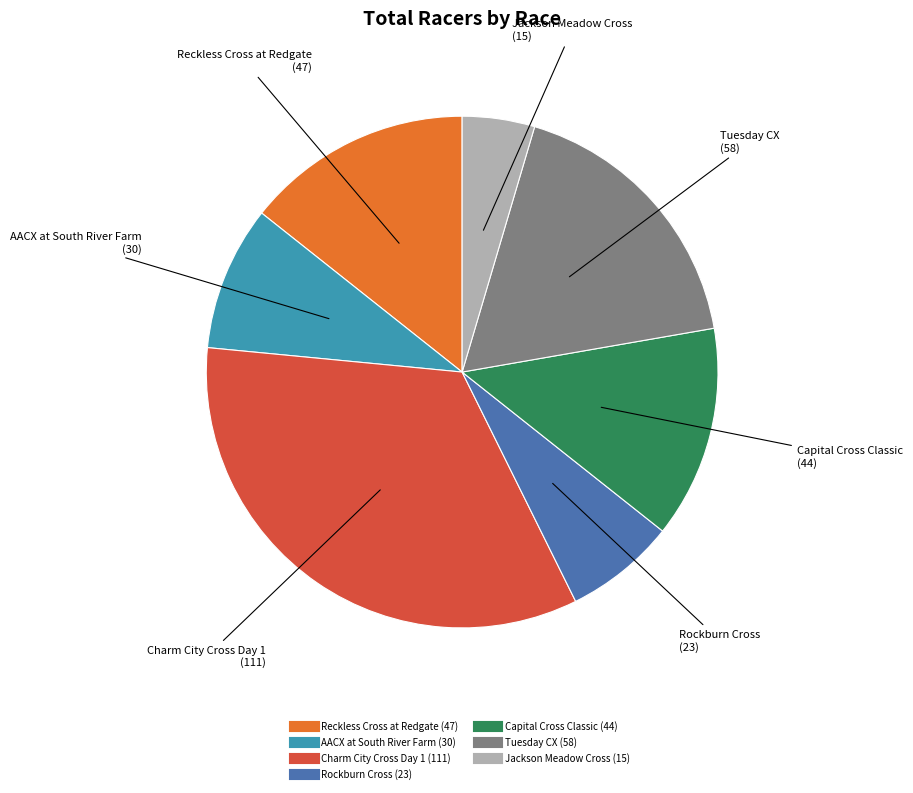

Is there any slice that represents more than half of the pie?

No